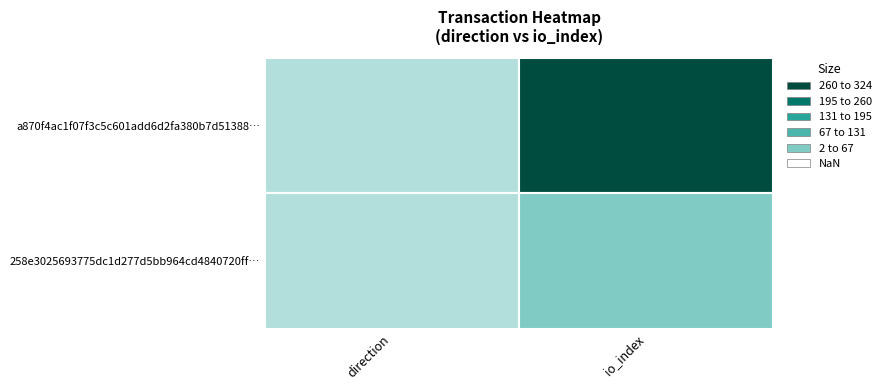

What is the difference between the maximum and minimum values in the a870f4ac1f07f3c5c601add6d2fa380b7d51388 series?

372